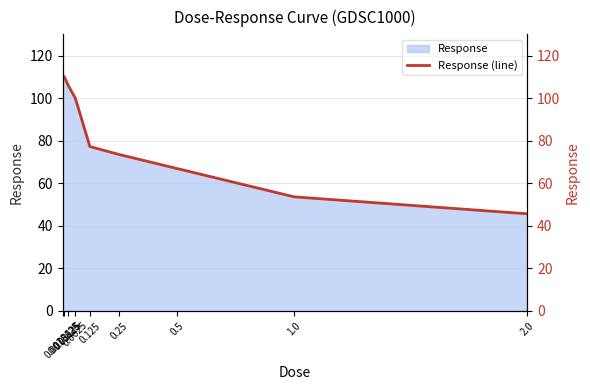

Reading left to right, list all the values displayed in this chart.

0.0078125=110.9	0.015625=110.0	0.03125=106.2	0.0625=100.0	0.125=77.3	0.25=73.5	0.5=66.9	1.0=53.6	2.0=45.6